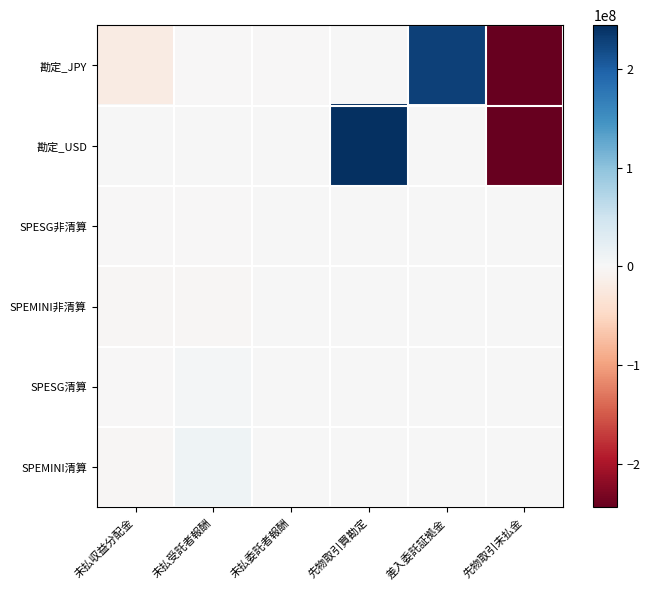

Reading left to right, list all the values displayed in this chart.

勘定_JPY: 未払収益分配金=-20484900	未払受託者報酬=-42114	未払委託者報酬=-231613	先物取引買勘定=0	差入委託証拠金=228881238	先物取引未払金=-244191578
勘定_USD: 未払収益分配金=0	未払受託者報酬=0	未払委託者報酬=0	先物取引買勘定=244191578	差入委託証拠金=0	先物取引未払金=-244191578
SPESG非清算: 未払収益分配金=-771523	未払受託者報酬=-771523	未払委託者報酬=0	先物取引買勘定=0	差入委託証拠金=0	先物取引未払金=0
SPEMINI非清算: 未払収益分配金=-2070852	未払受託者報酬=-2070852	未払委託者報酬=0	先物取引買勘定=0	差入委託証拠金=0	先物取引未払金=0
SPESG清算: 未払収益分配金=-771523	未払受託者報酬=4391940	未払委託者報酬=0	先物取引買勘定=0	差入委託証拠金=0	先物取引未払金=0
SPEMINI清算: 未払収益分配金=-2070852	未払受託者報酬=10089011	未払委託者報酬=0	先物取引買勘定=0	差入委託証拠金=0	先物取引未払金=0